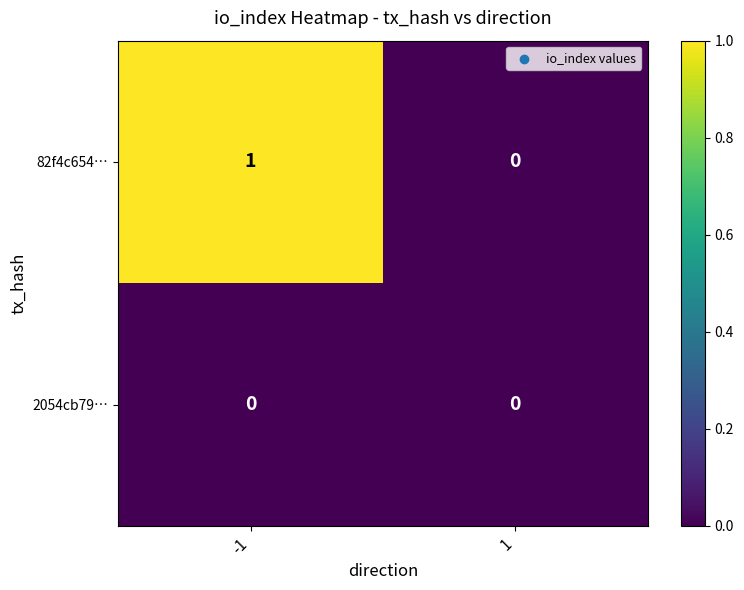

How many data points does each series have?

2